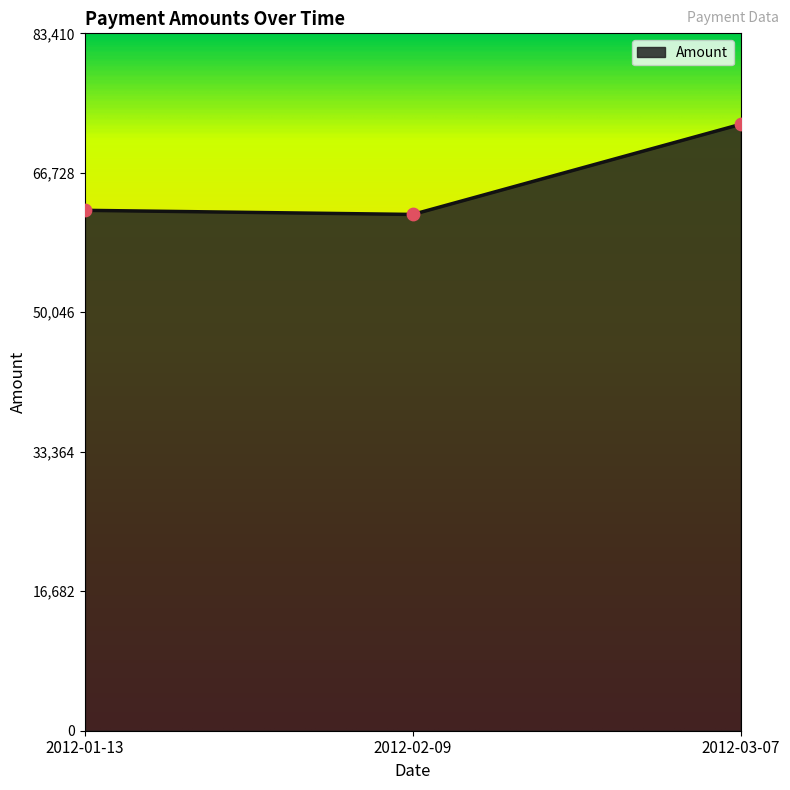

What is the ratio of the value at 2012-01-13 to the value at 2012-03-07?

0.9